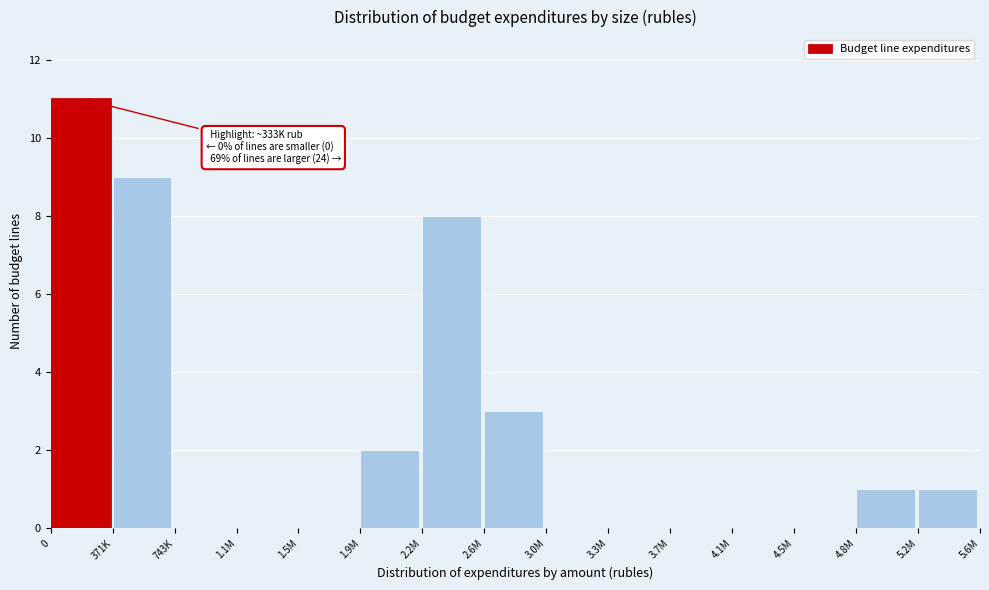

Reading right to left, what are all the values shown in this chart?

5.2M=1	4.8M=1	4.5M=0	4.1M=0	3.7M=0	3.3M=0	3.0M=0	2.6M=3	2.2M=8	1.9M=2	1.5M=0	1.1M=0	743K=0	371K=9	0=11